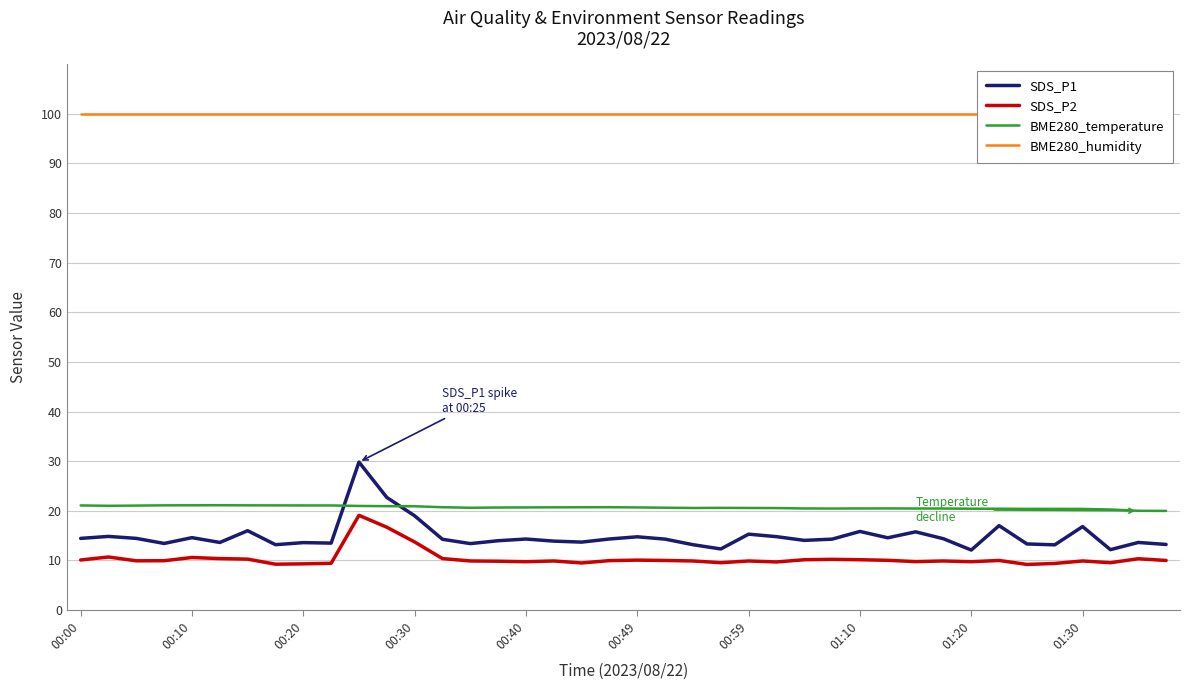

The SDS_P1 series shows 16.8 at 01:30. True or false?

True